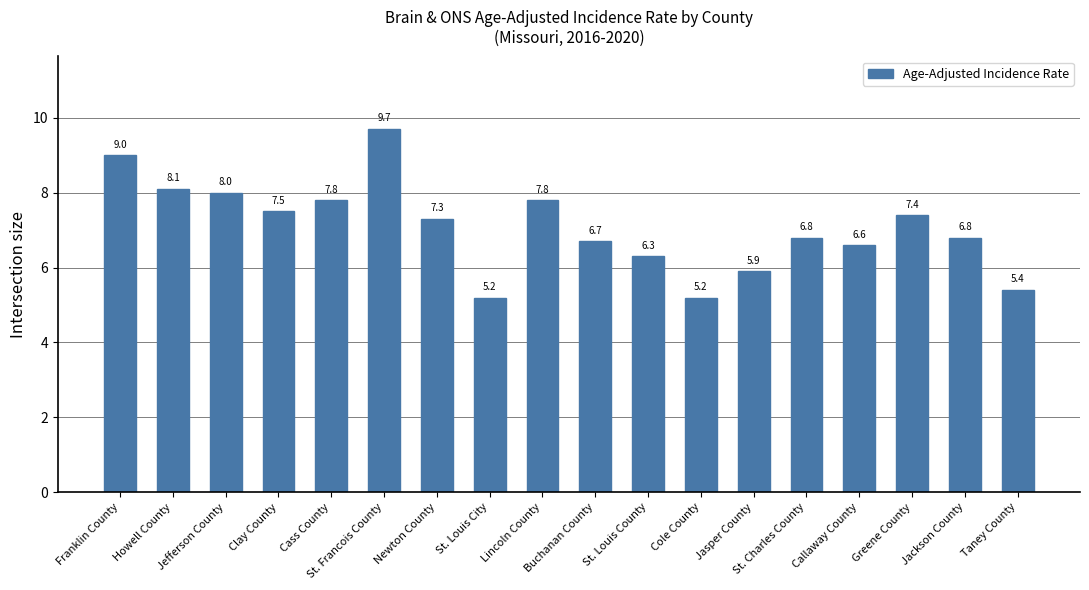

How many bars are there in total?

18